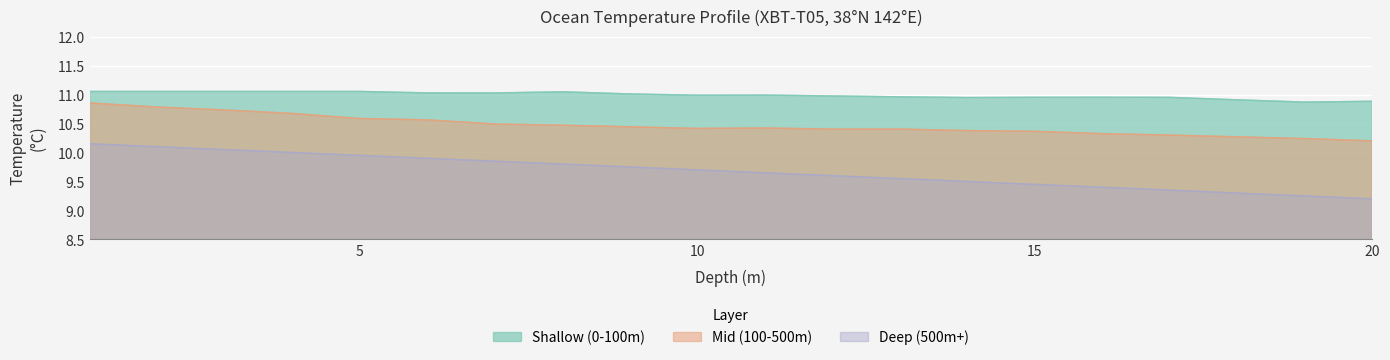

Reading right to left, list all the values displayed in this chart.

Shallow (0-100m): 20.0=10.9	19.0=10.9	18.0=10.9	17.0=11.0	16.0=11.0	15.0=11.0	14.0=10.9	13.0=11.0	12.0=11.0	11.0=11.0	10.0=11.0	9.0=11.0	8.0=11.0	7.0=11.0	6.0=11.0	5.0=11.1	4.0=11.1	3.0=11.1	2.0=11.1	1.0=11.1
Mid (100-500m): 20.0=10.2	19.0=10.2	18.0=10.3	17.0=10.3	16.0=10.3	15.0=10.4	14.0=10.4	13.0=10.4	12.0=10.4	11.0=10.4	10.0=10.4	9.0=10.4	8.0=10.5	7.0=10.5	6.0=10.6	5.0=10.6	4.0=10.7	3.0=10.7	2.0=10.8	1.0=10.9
Deep (500m+): 20.0=9.2	19.0=9.2	18.0=9.3	17.0=9.3	16.0=9.4	15.0=9.4	14.0=9.5	13.0=9.6	12.0=9.6	11.0=9.7	10.0=9.7	9.0=9.8	8.0=9.8	7.0=9.8	6.0=9.9	5.0=9.9	4.0=10.0	3.0=10.1	2.0=10.1	1.0=10.2